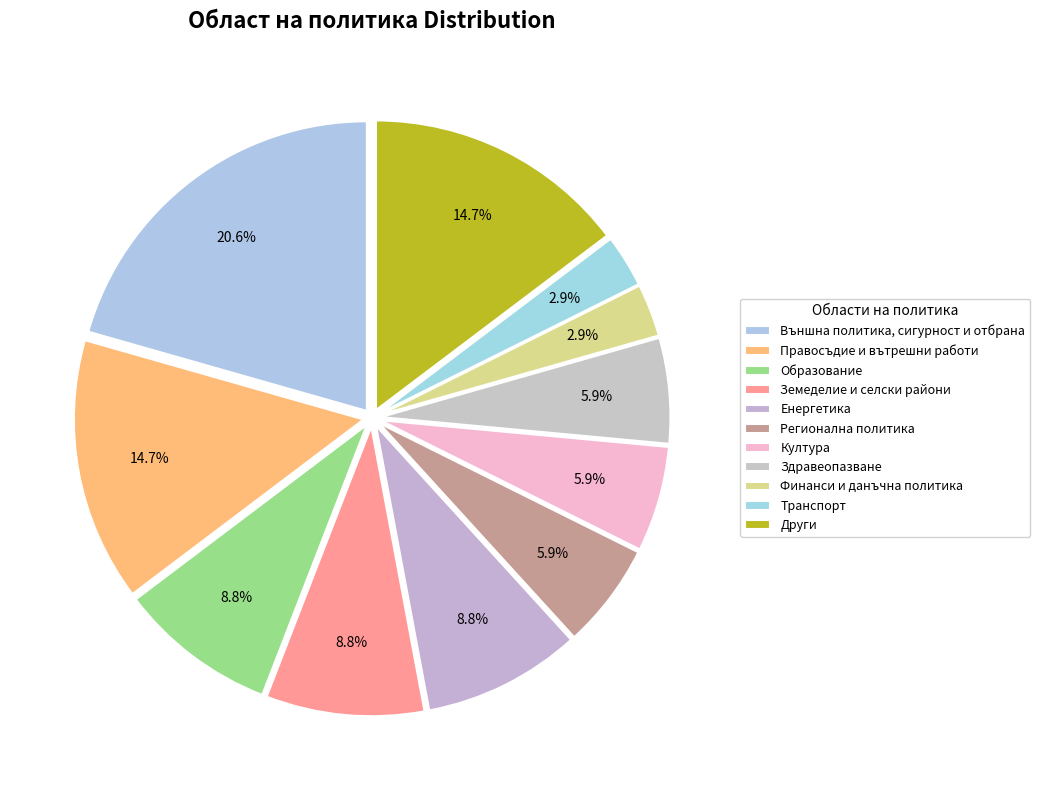

How many slices are in this pie chart?

11